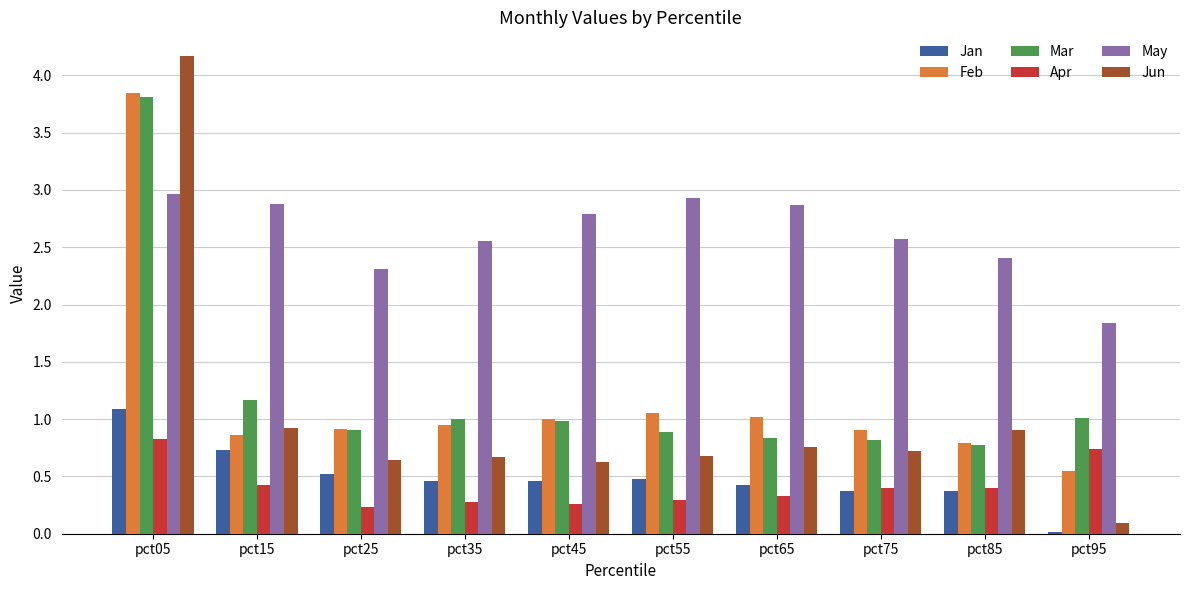

Which category has the highest value in the Jun series?

pct05